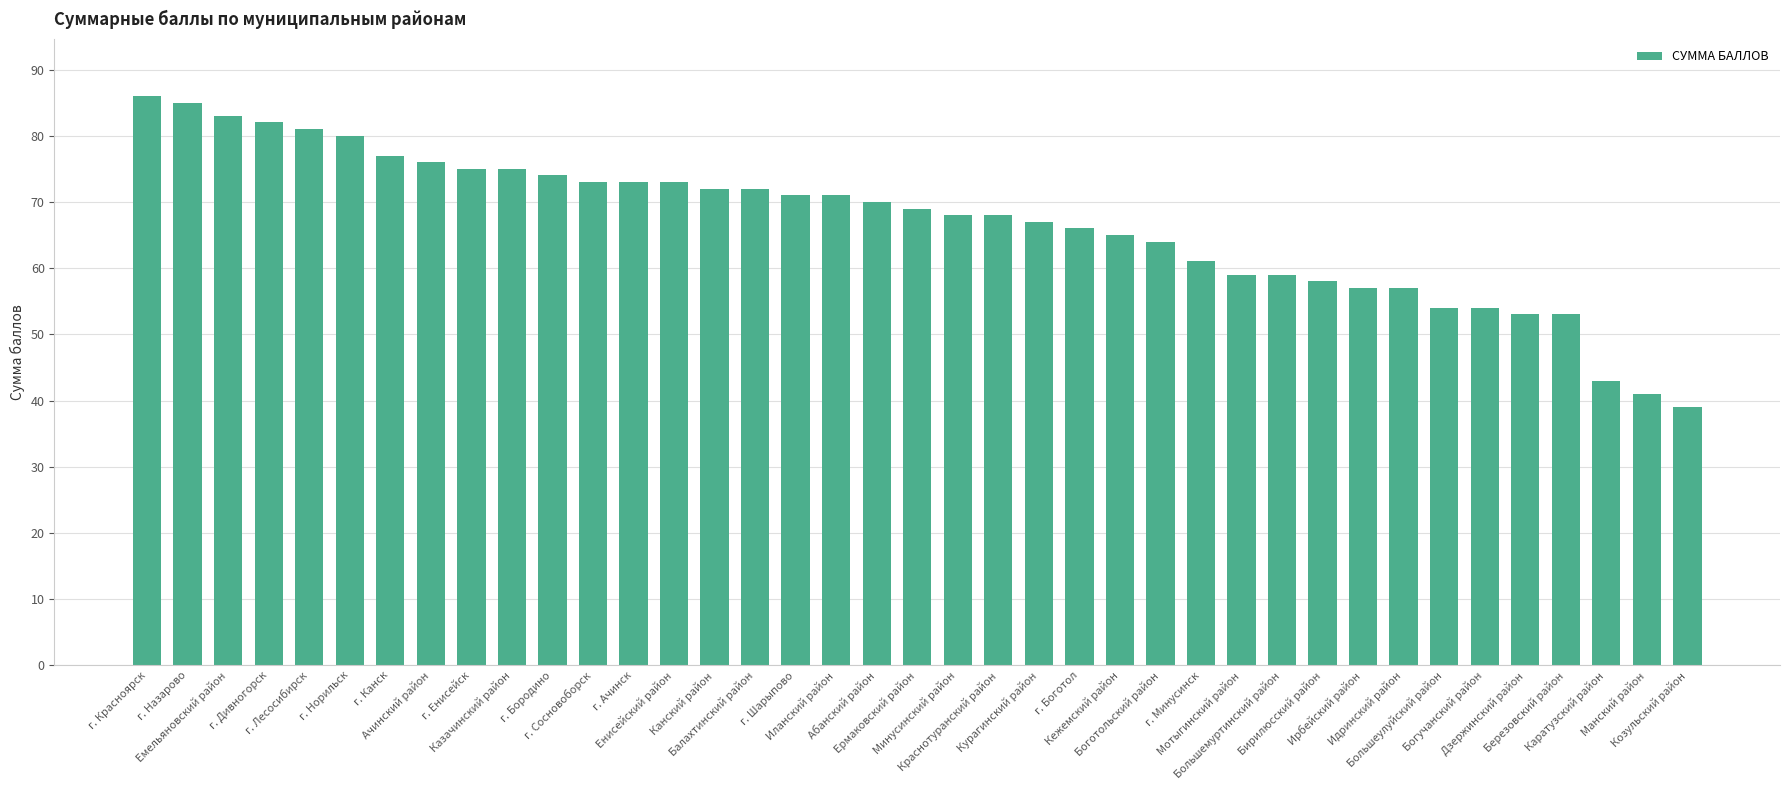

Count the number of data series in this chart.

1